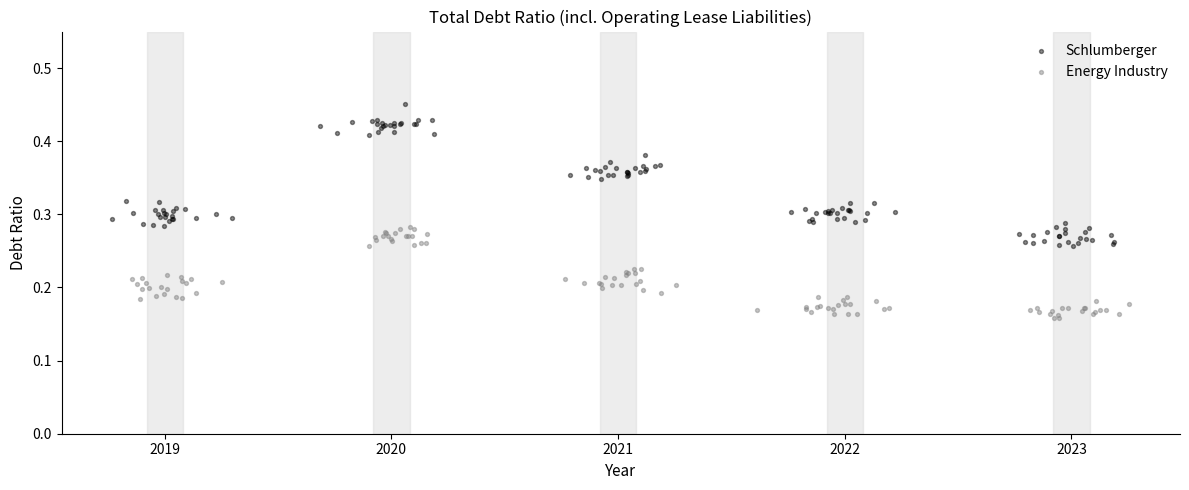

Which series has the widest spread of Y values?

Schlumberger